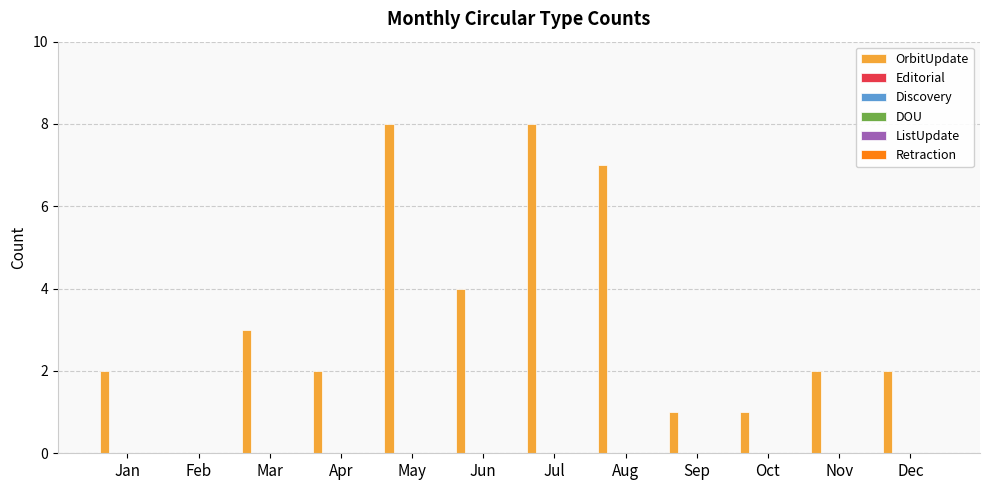

Count the number of data series in this chart.

1